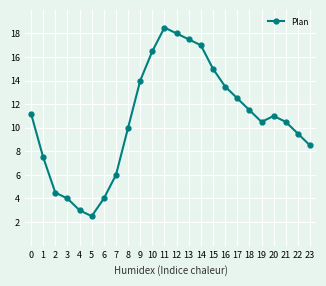

What is the sum of all values?

256.7